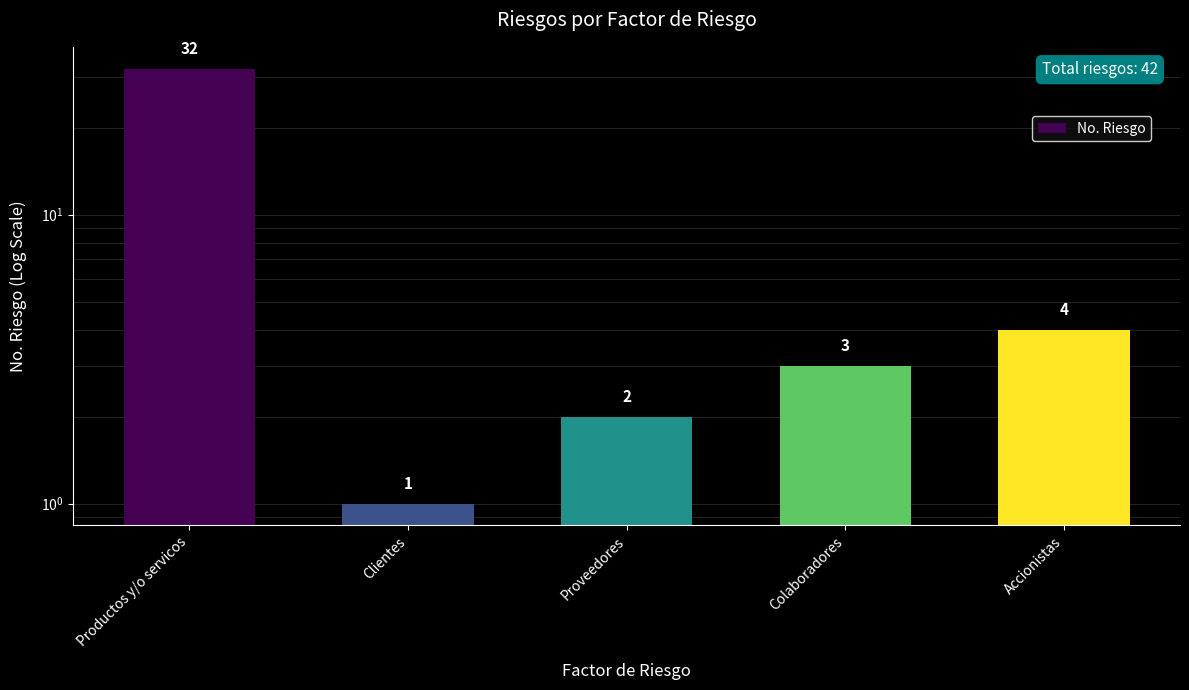

What is the average value?

8